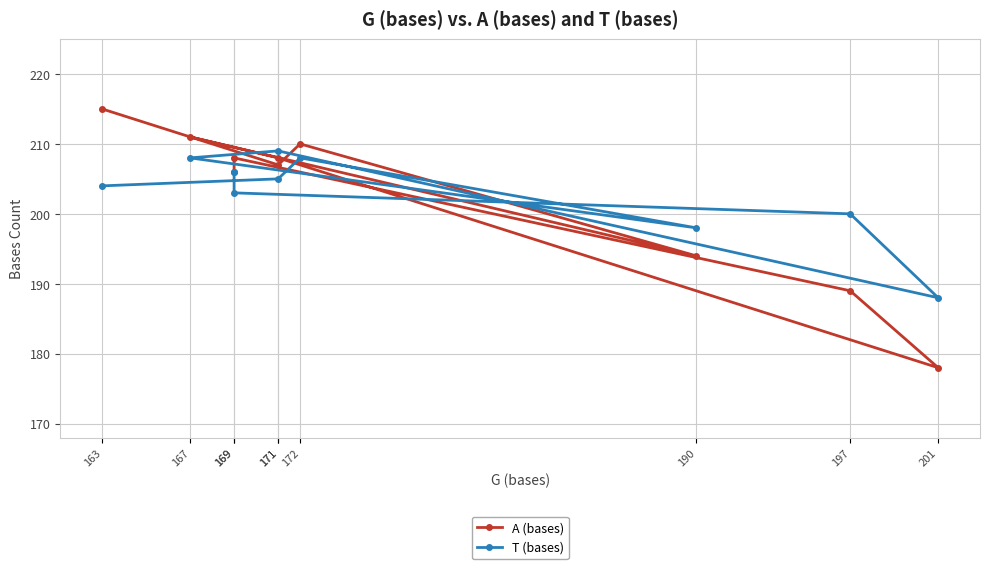

Rank the series at 169 from lowest to highest value.

T (bases), A (bases)